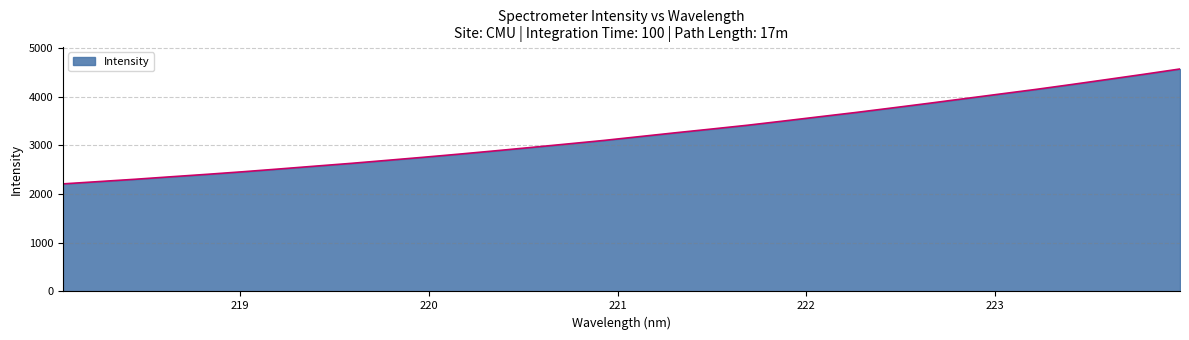

Reading right to left, what are all the values shown in this chart?

4572.6	4464.0	4358.8	4254.5	4153.0	4057.4	3961.3	3864.9	3771.3	3678.9	3591.7	3503.7	3417.2	3338.8	3262.1	3183.1	3103.8	3032.0	2961.0	2891.2	2823.3	2758.1	2695.5	2633.3	2575.9	2517.6	2460.8	2407.5	2357.2	2305.7	2258.4	2210.8